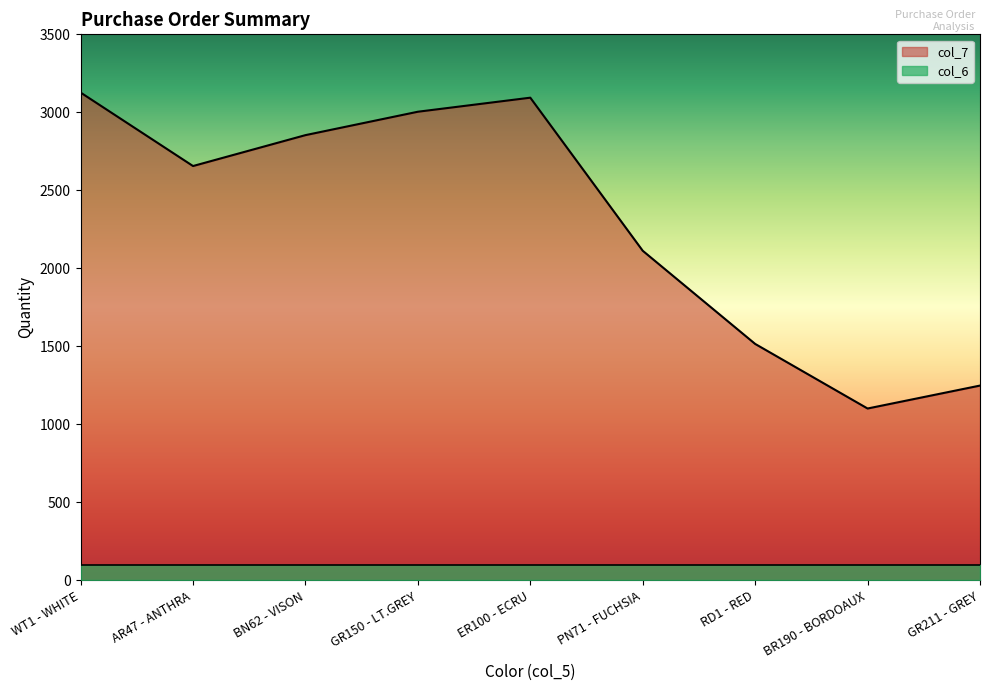

Reading right to left, extract all data points from this chart.

1249	1102	1516	2113	3094	3004	2854	2656	3127